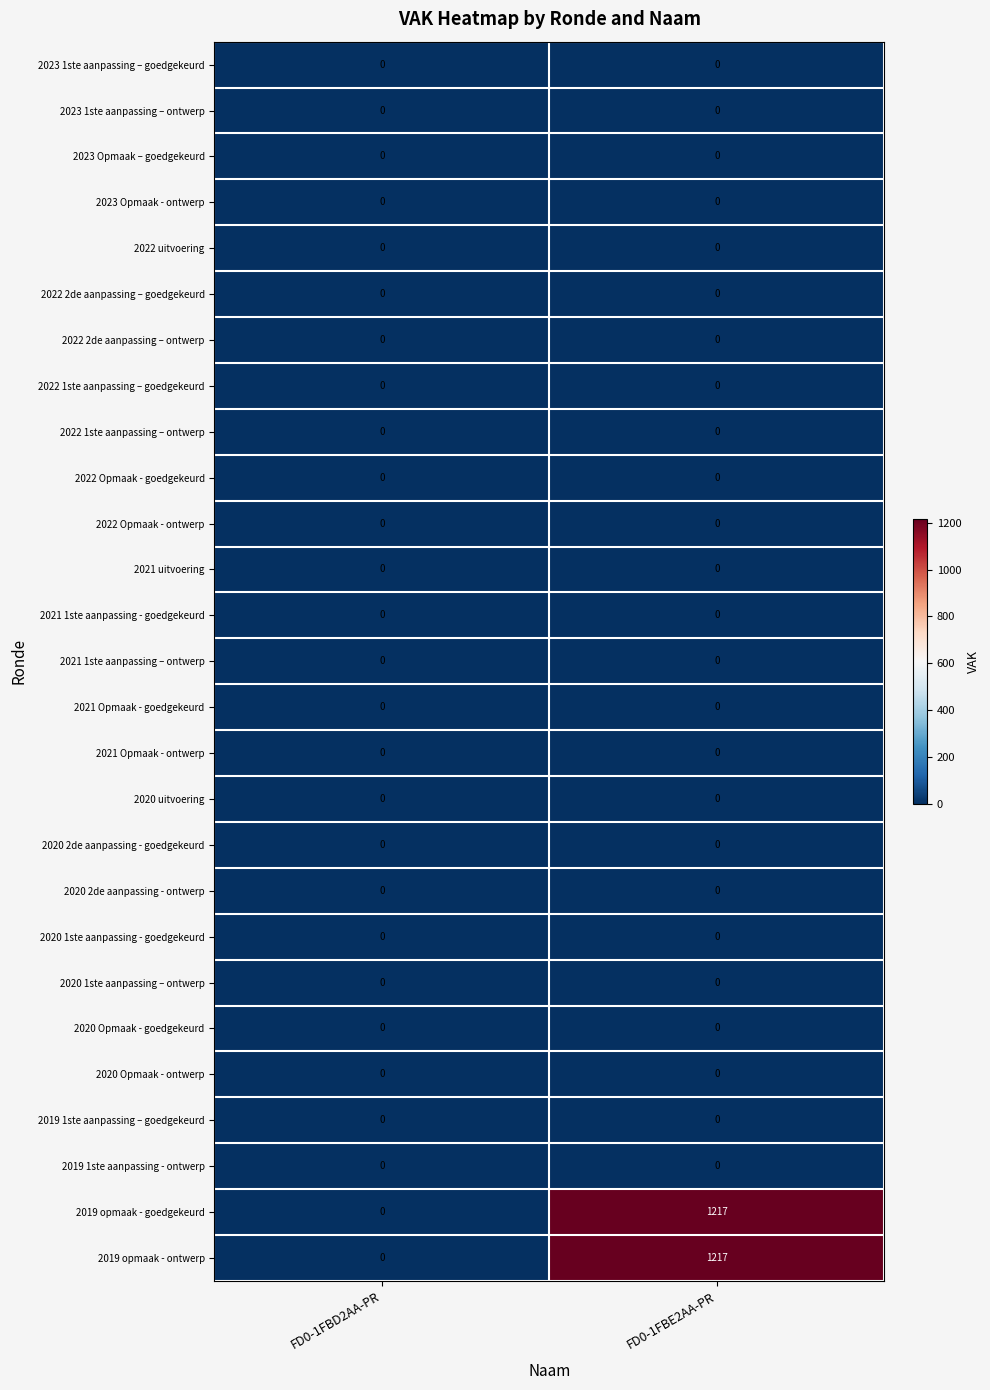

What is the greatest value displayed?

1217